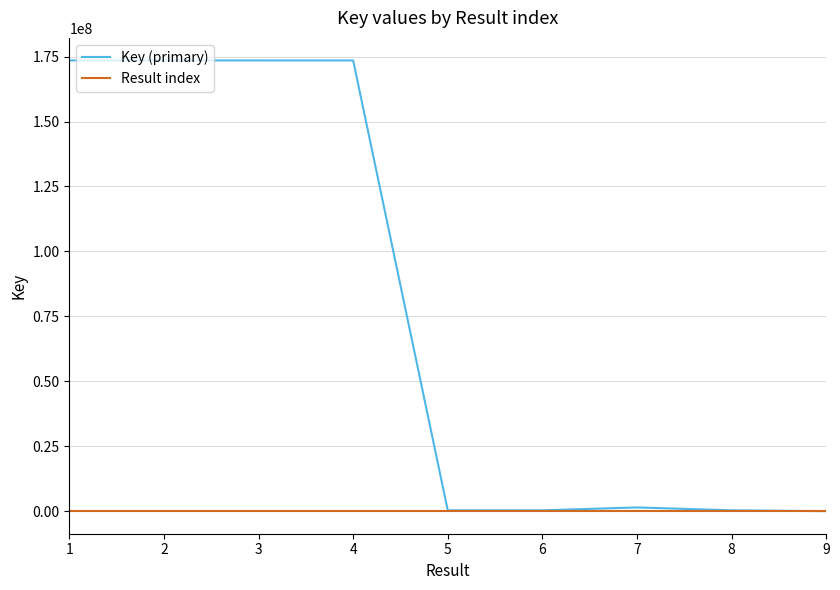

What is the maximum value shown in the chart?

173511206